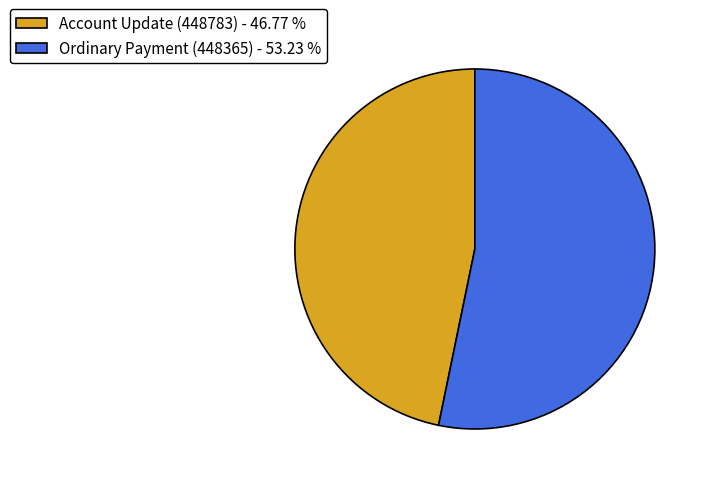

Combined, do Ordinary Payment (448365) and Account Update (448783) account for over 50%?

Yes